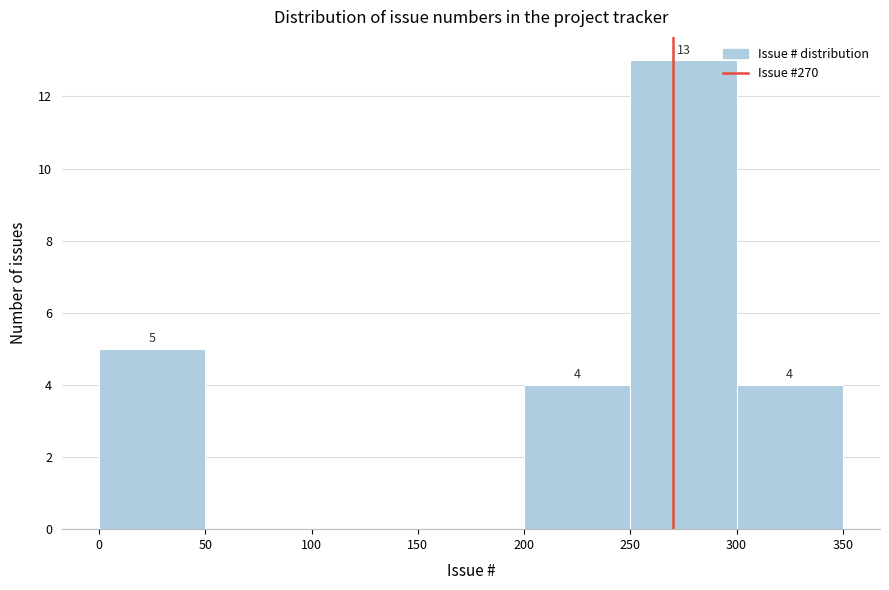

Which range on the x-axis has the tallest bar?

250 to 300